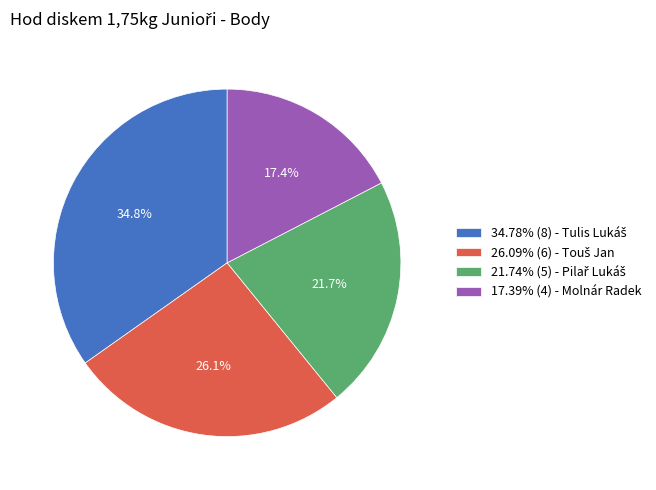

How many segments does this pie chart have?

4